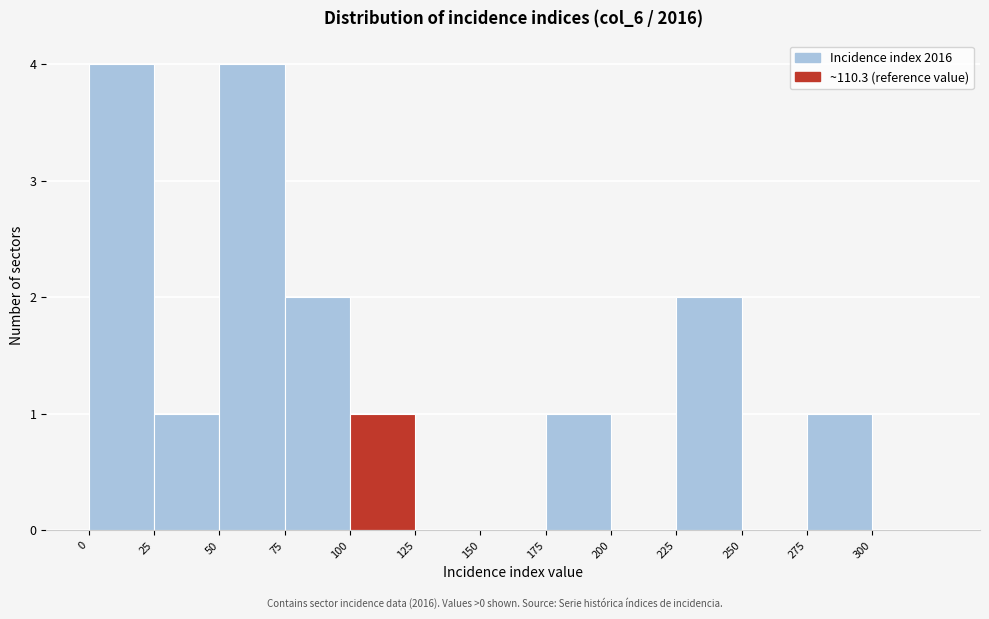

Reading left to right, transcribe this chart: for each bar, give the range it covers on the x-axis and its height. The values are not printed on the chart, so give them approximately, as read against the axis.

0 to 25: 4
25 to 50: 1
50 to 75: 4
75 to 100: 2
100 to 125: 1
125 to 150: 0
150 to 175: 0
175 to 200: 1
200 to 225: 0
225 to 250: 2
250 to 275: 0
275 to 300: 1
300 to 325: 0